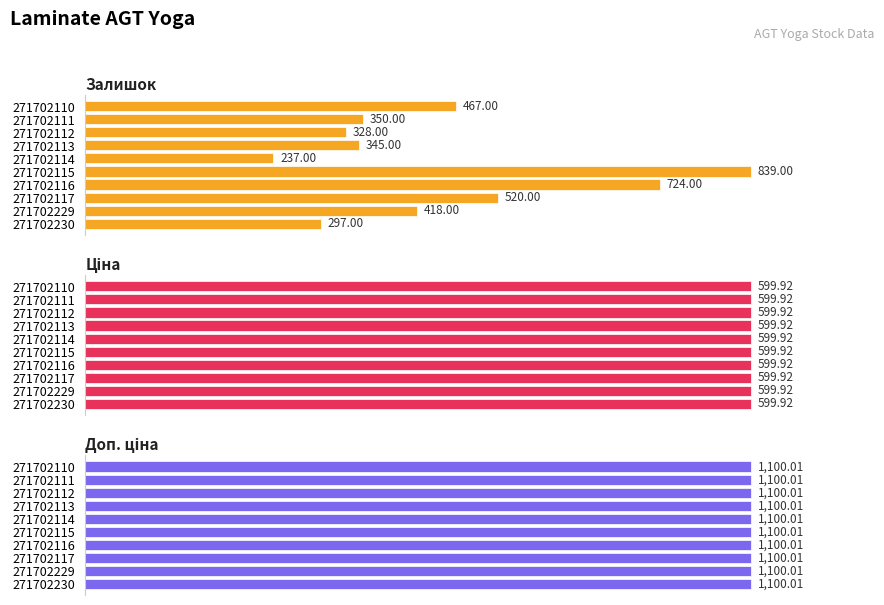

Is it true that Залишок equals 1250.2 at 271702116?

False